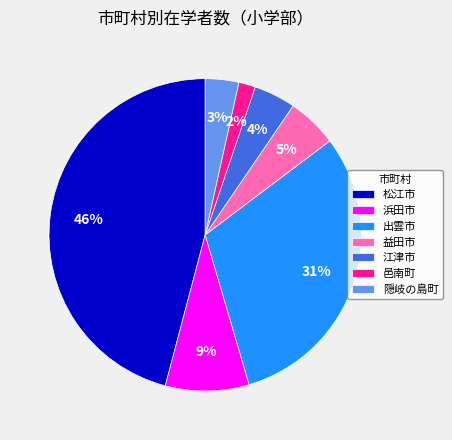

What is the largest slice in the pie chart?

松江市